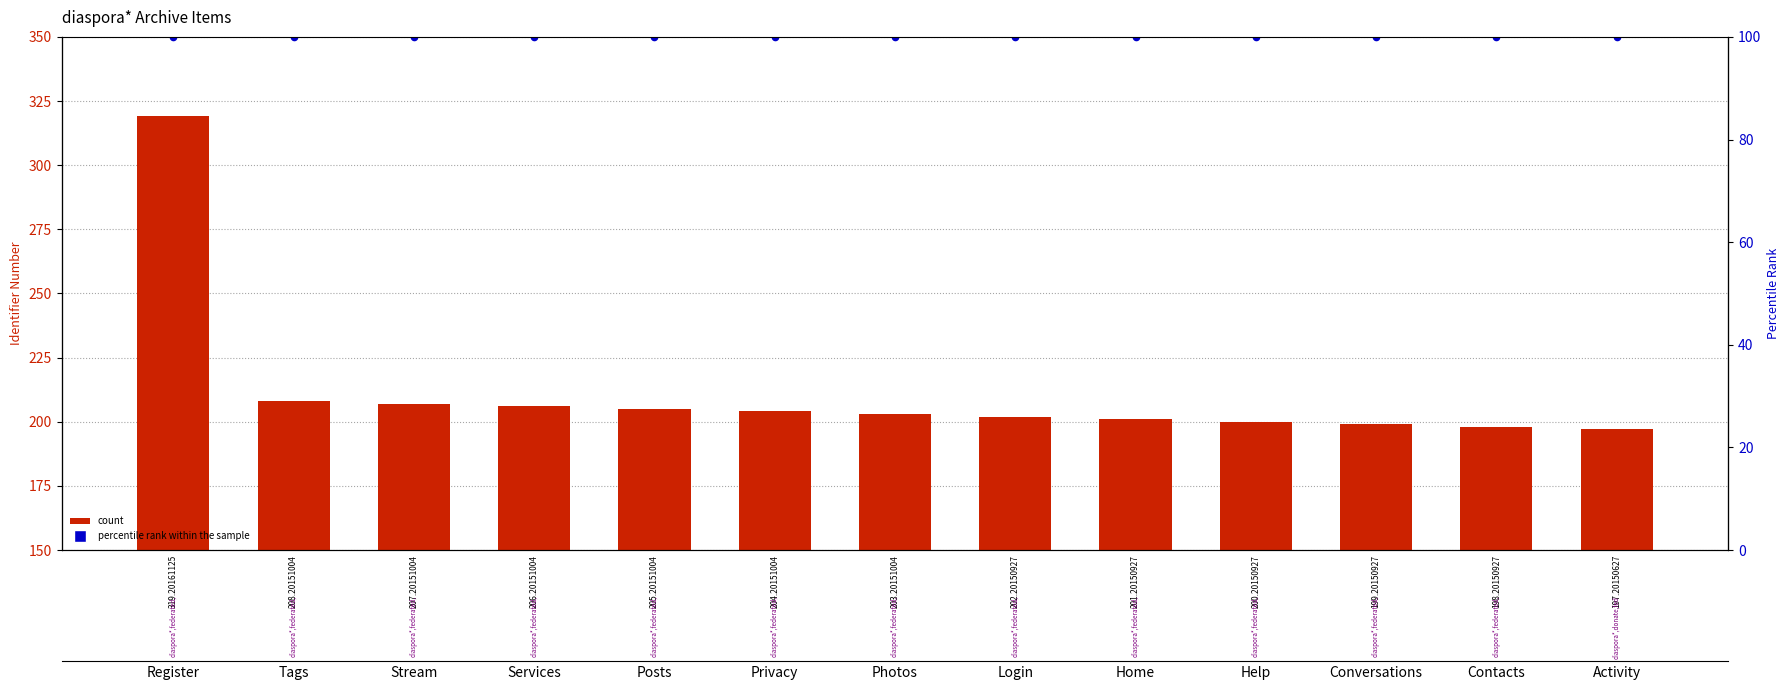

Which series reaches the minimum Y coordinate?

percentile rank within the sample